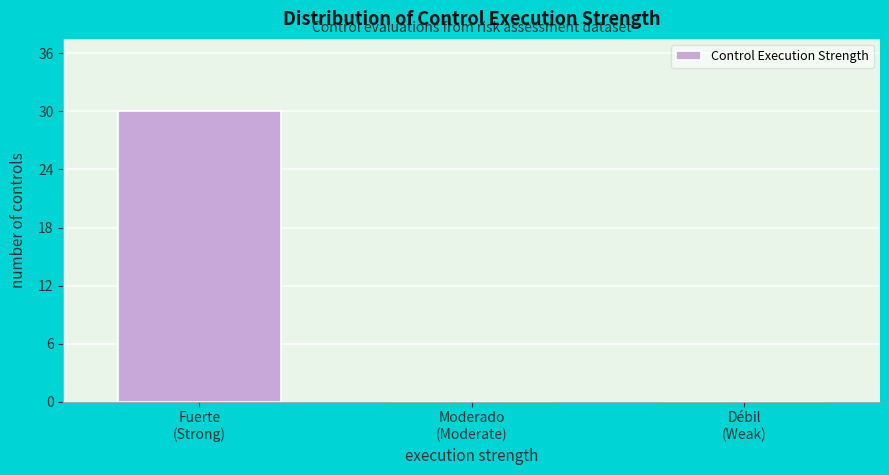

What is the maximum value shown in the chart?

30